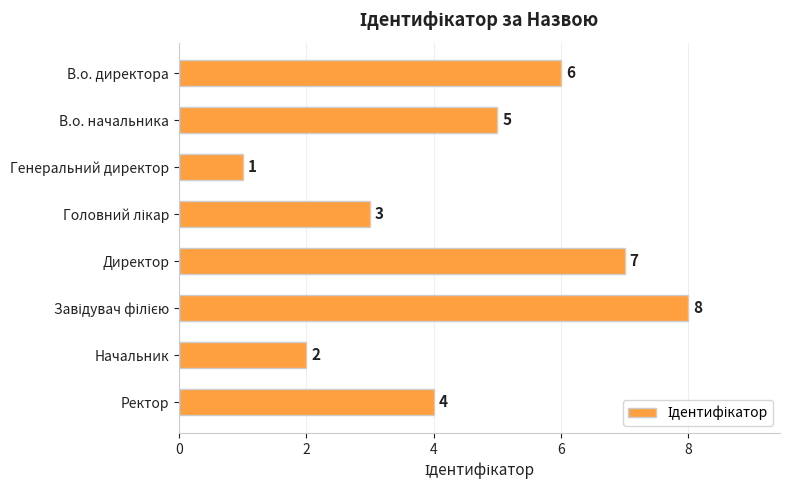

What is the difference between the values at Ректор and Генеральний директор?

3